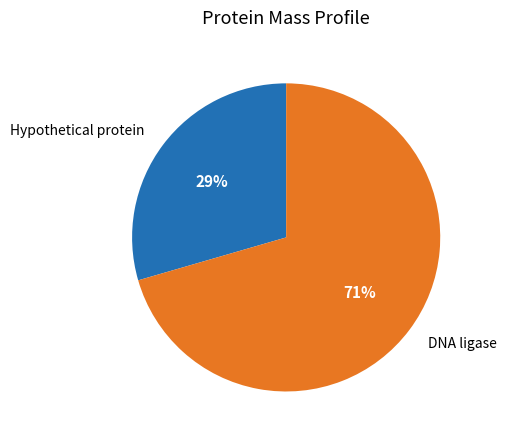

What percentage is the Hypothetical protein slice, to the nearest percent?

29%